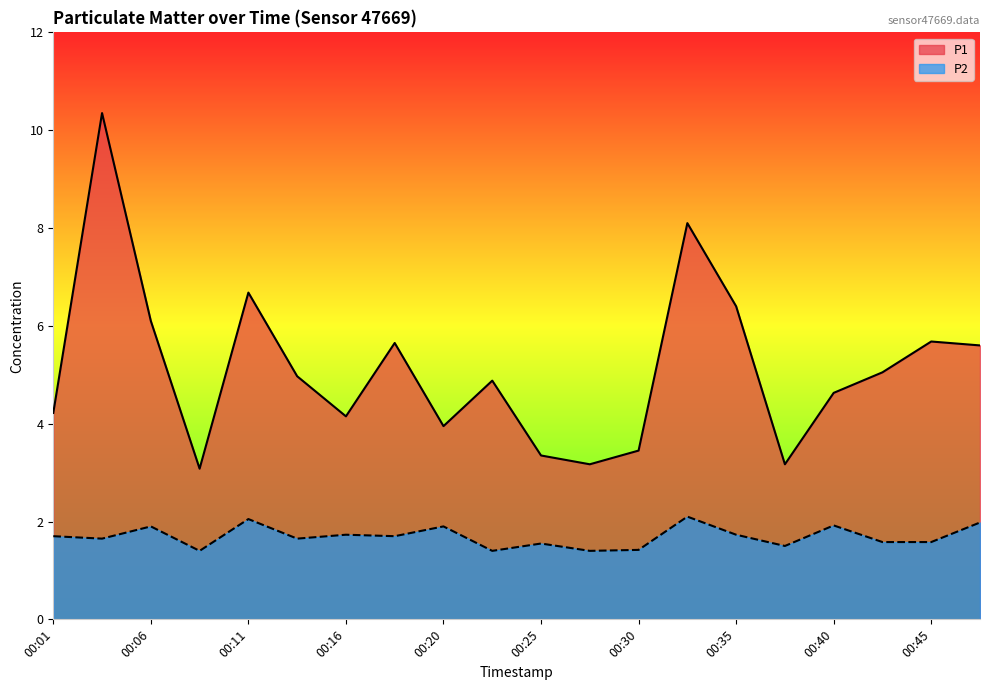

True or false: P2 and P1 intersect in this chart.

False